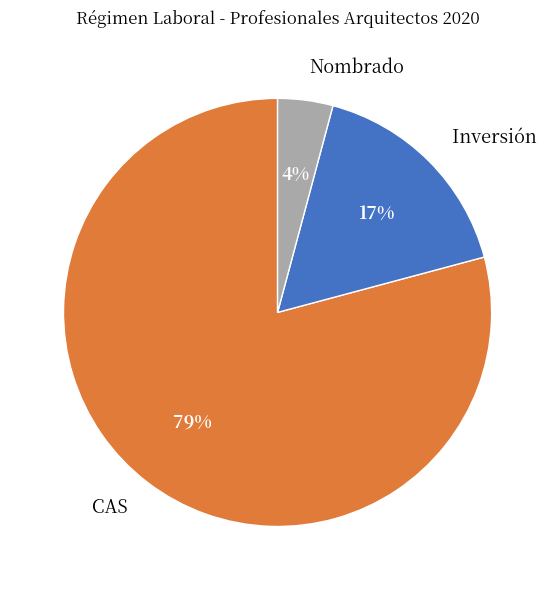

Which has a higher value, Inversión or Nombrado?

Inversión